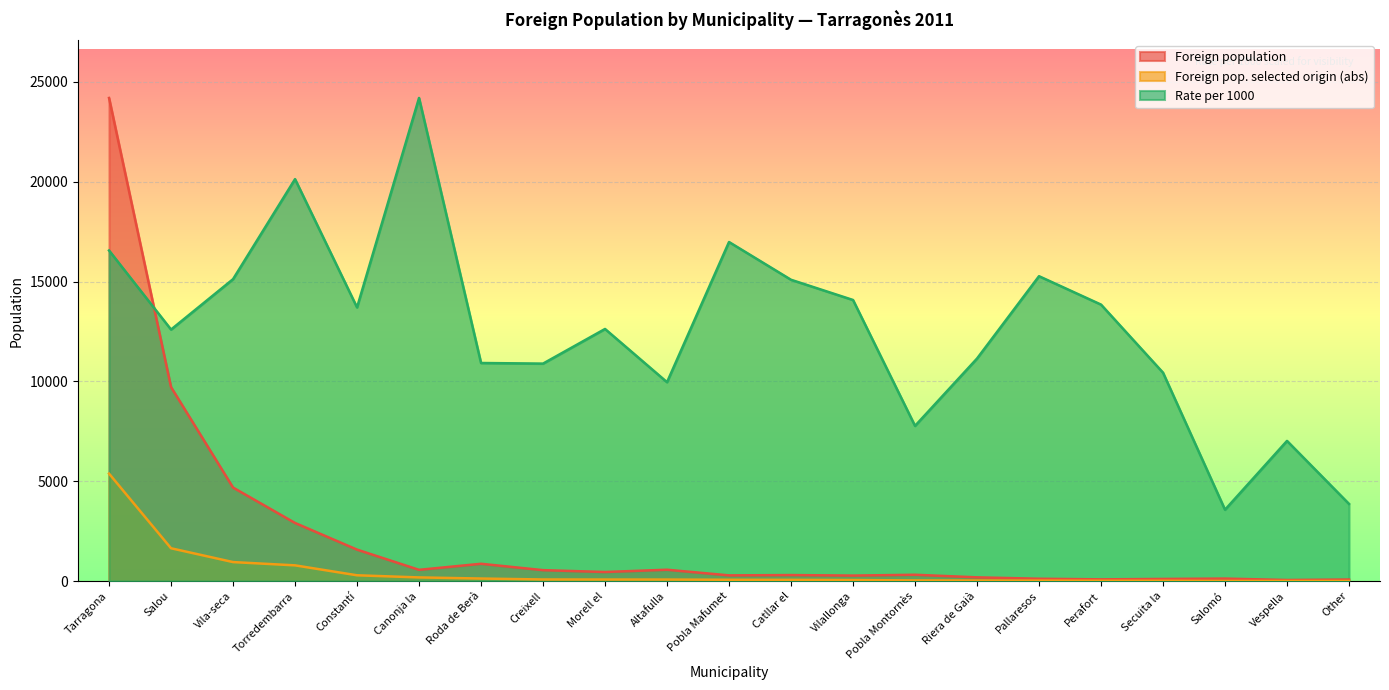

Which series has the widest spread of values?

Foreign population